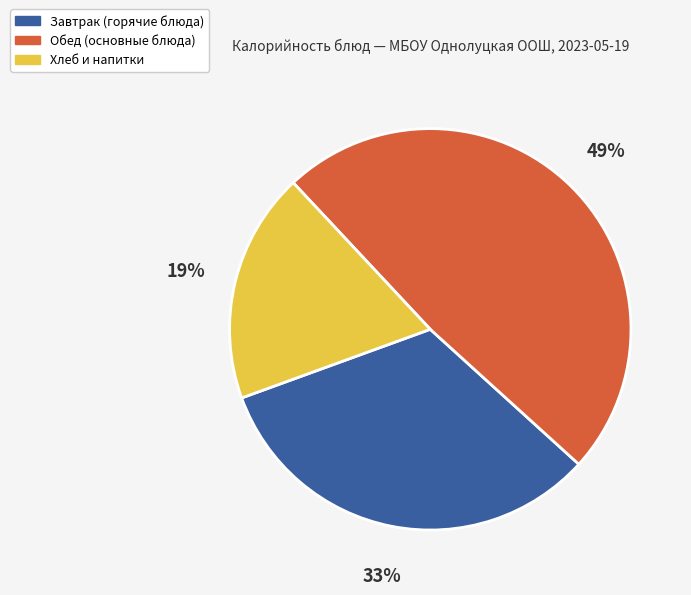

Approximately how many times larger is the value at Обед (основные блюда) compared to Хлеб и напитки?

2.6